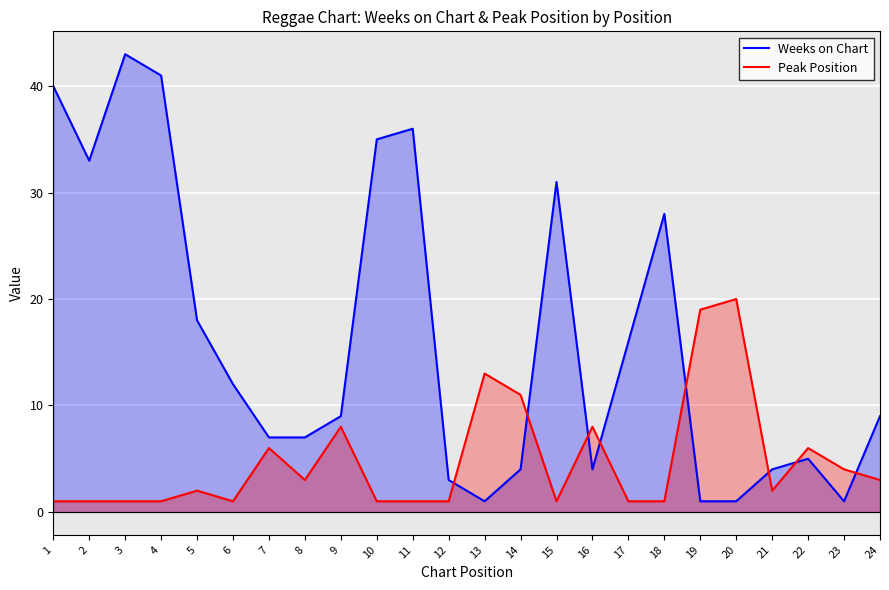

List the series in order of their overall mean, lowest first.

Peak Position, Weeks on Chart